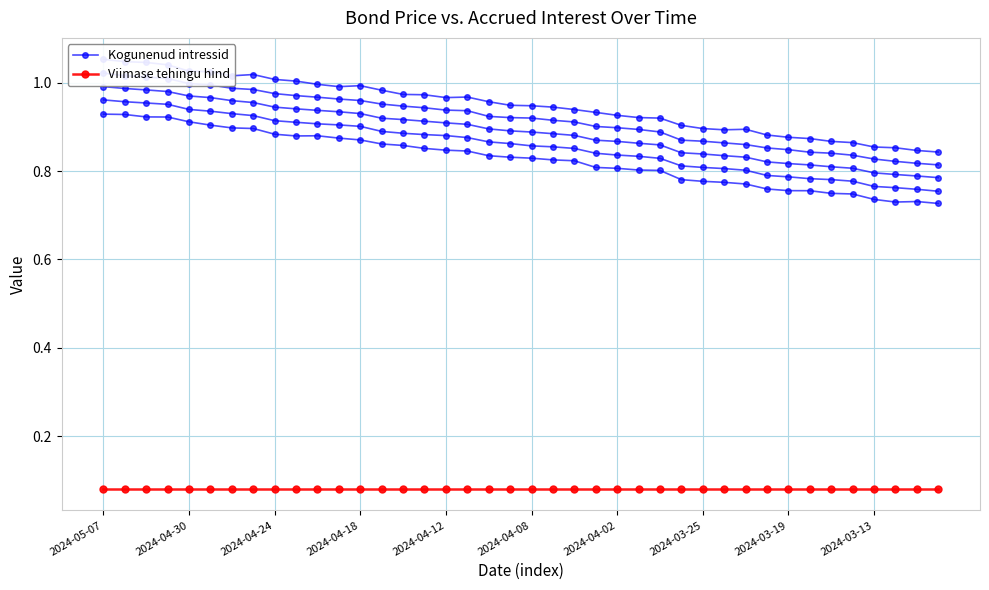

How many data points does each series have?

40